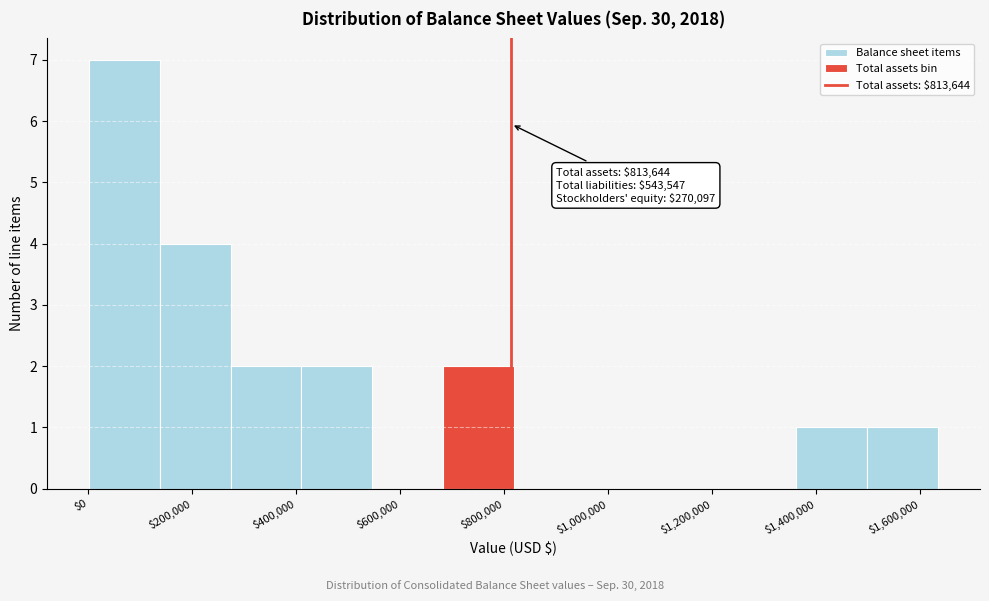

Which range on the x-axis has the tallest bar?

0 to 140000